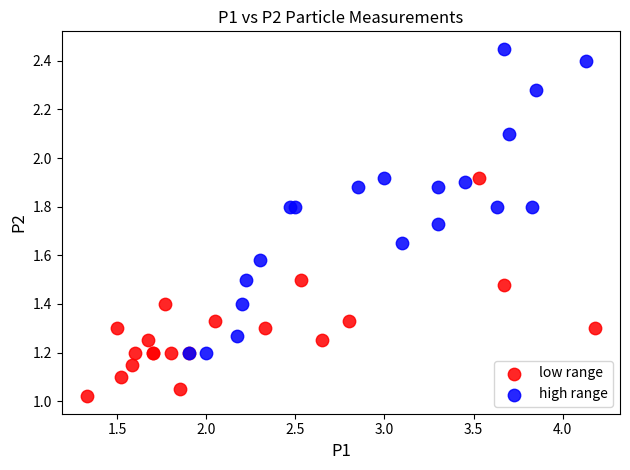

Which series contains the highest Y value?

high range